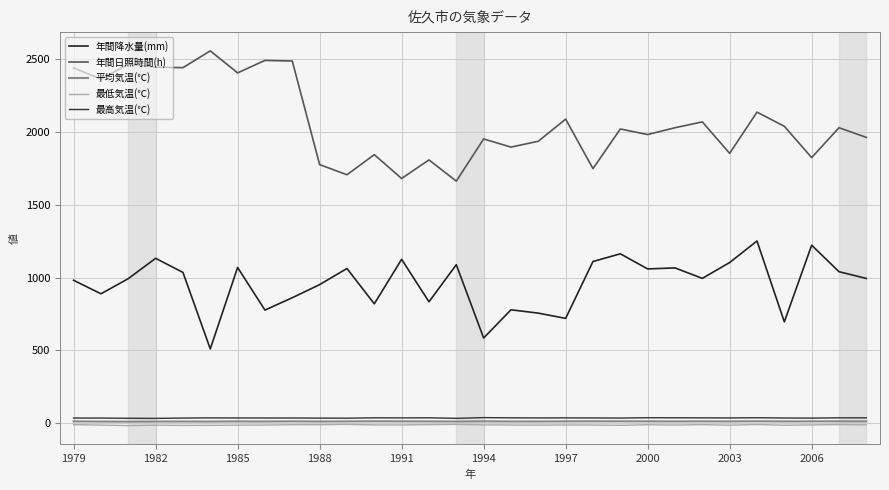

Does the chart display data point markers on the line(s)?

No